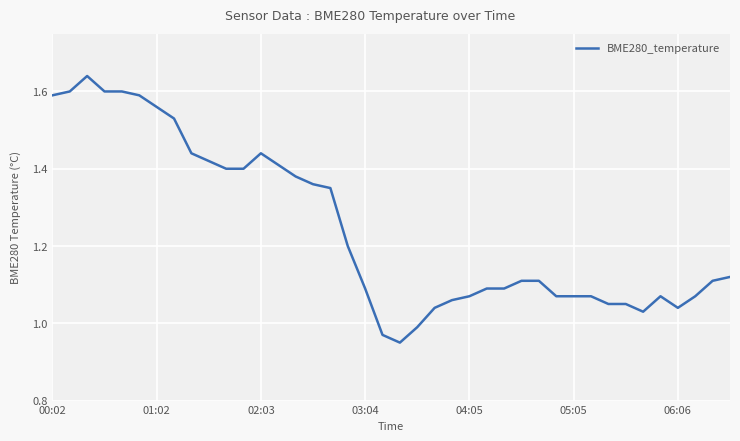

What is the difference between the maximum and minimum values?

0.7